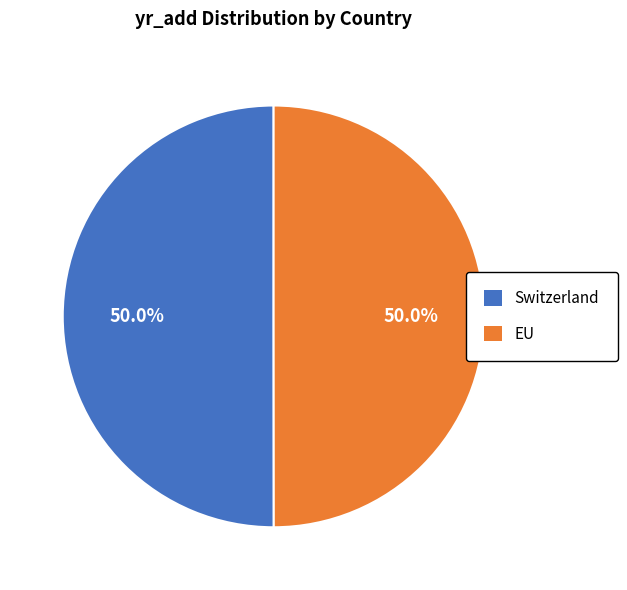

What portion of the pie excludes EU?

50.0%